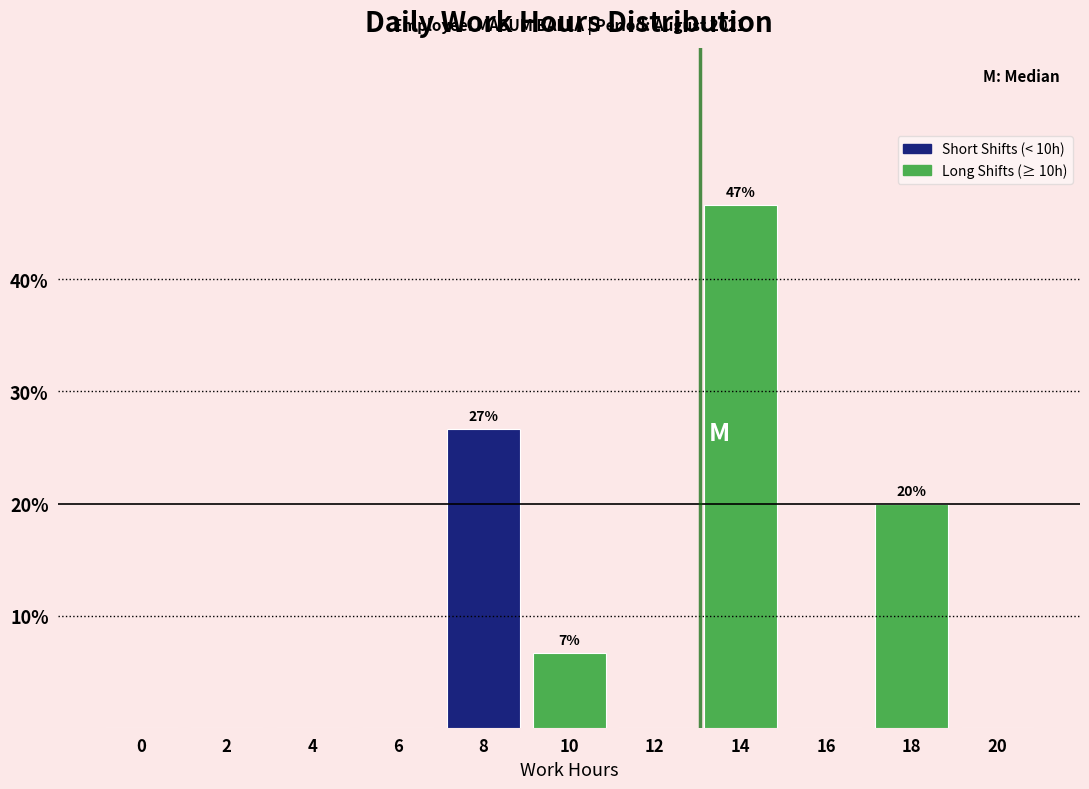

Reading left to right, transcribe all the data shown in this chart.

0=0.0	2=0.0	4=0.0	6=0.0	8=26.7	10=6.7	12=0.0	14=46.7	16=0.0	18=20.0	20=0.0